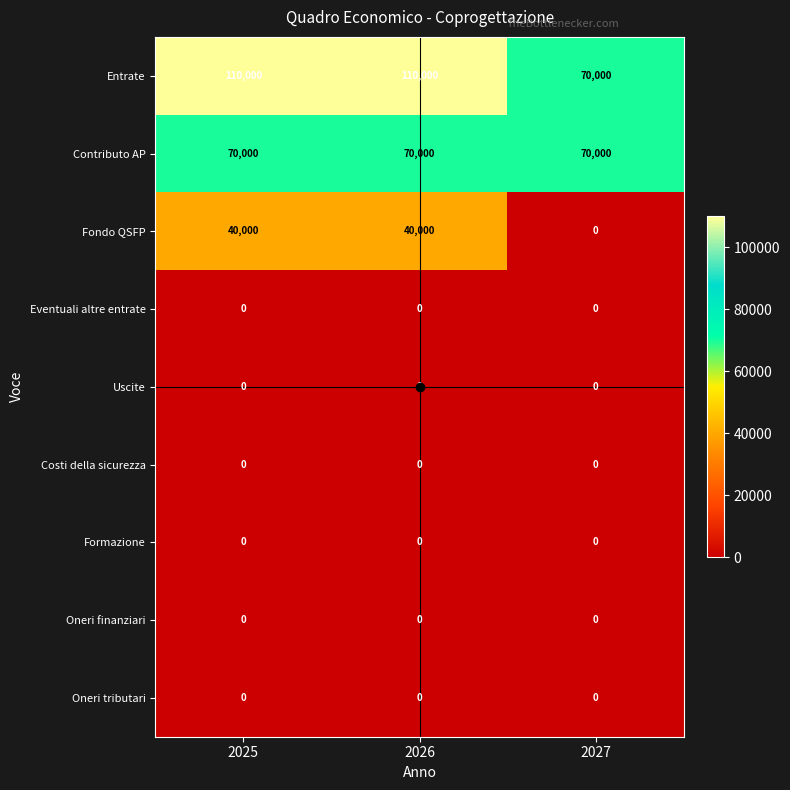

Which series has the largest total across all categories?

Entrate